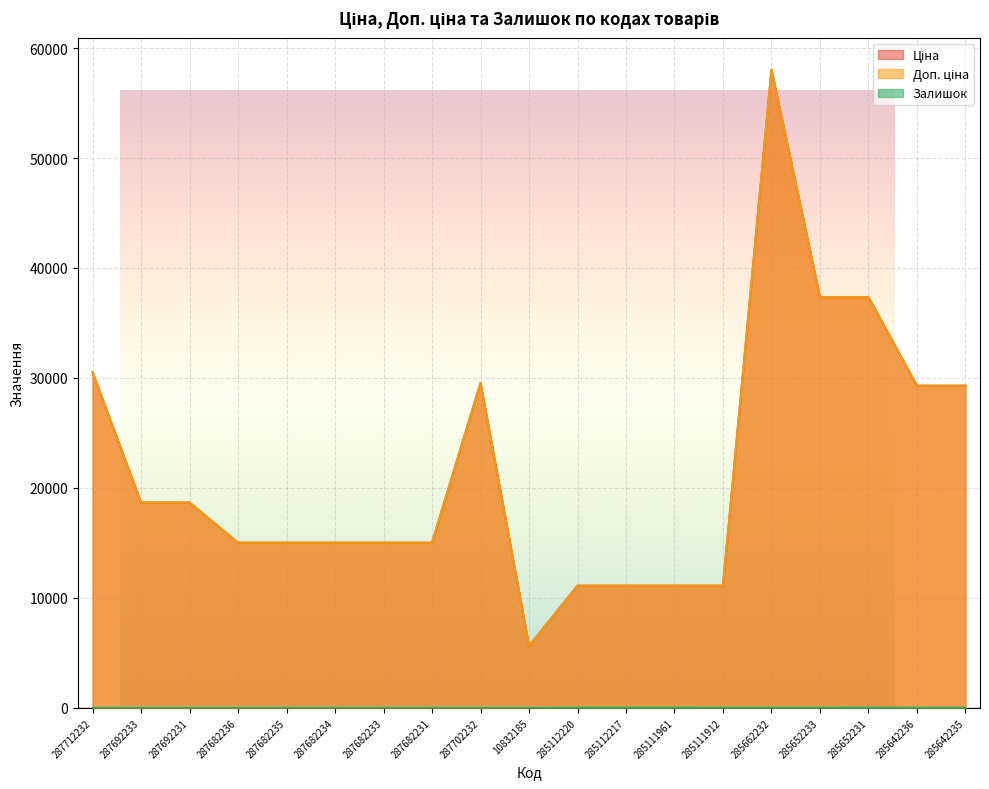

How many interior local valleys does the Ціна series have?

1